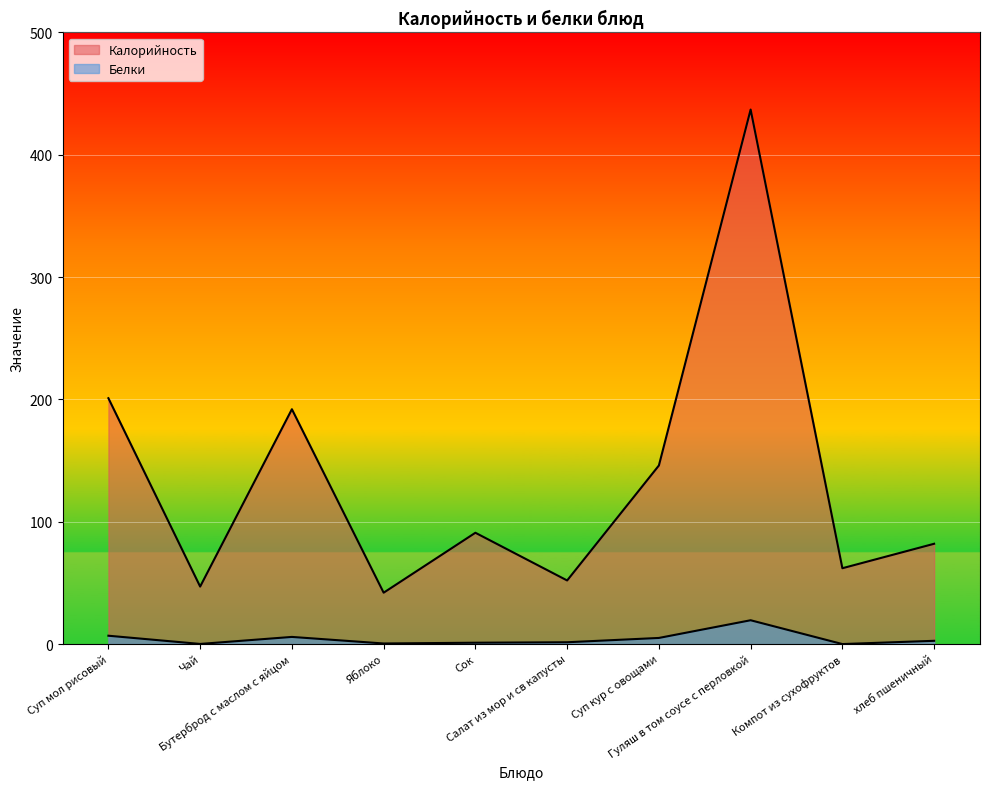

What is the label of the 7th point from the right?

Яблоко